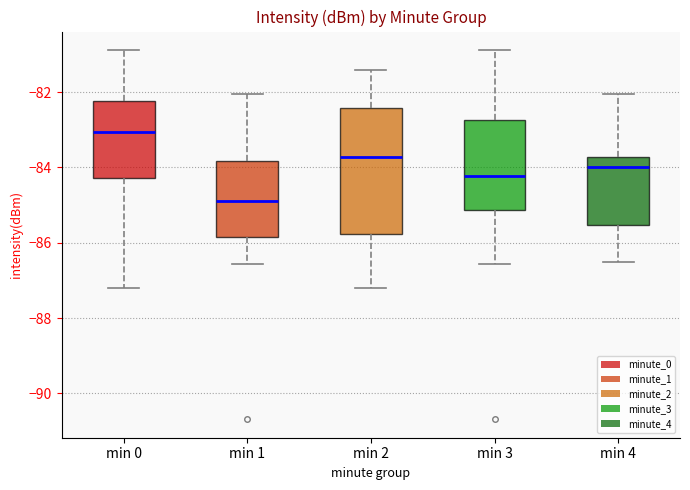

Where is the lower edge of the box for min 0 on the y-axis? The values are not printed on the chart, so give them approximately, as read against the axis.

-84.2